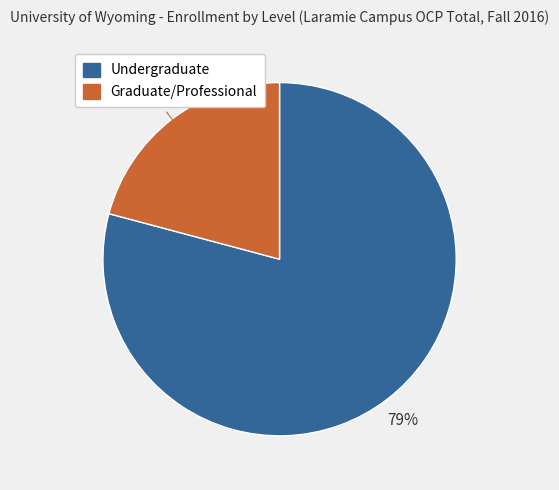

Which has a higher value, Graduate/Professional or Undergraduate?

Undergraduate